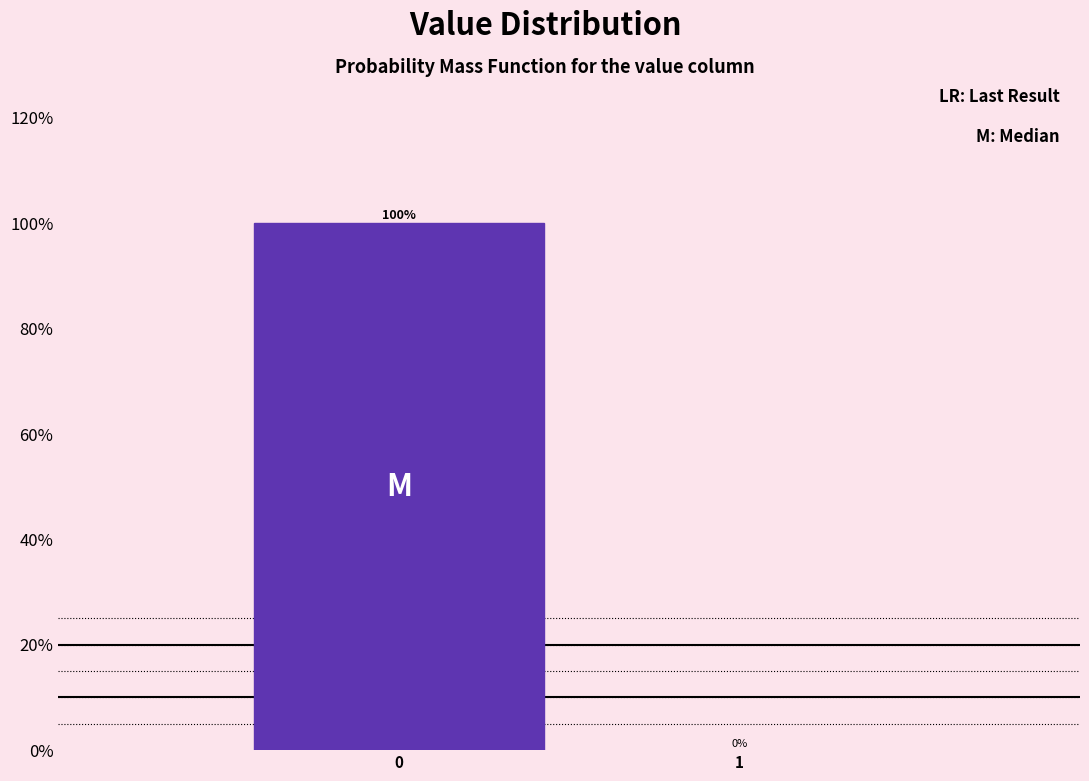

Reading right to left, list all the values displayed in this chart.

1=0	0=100